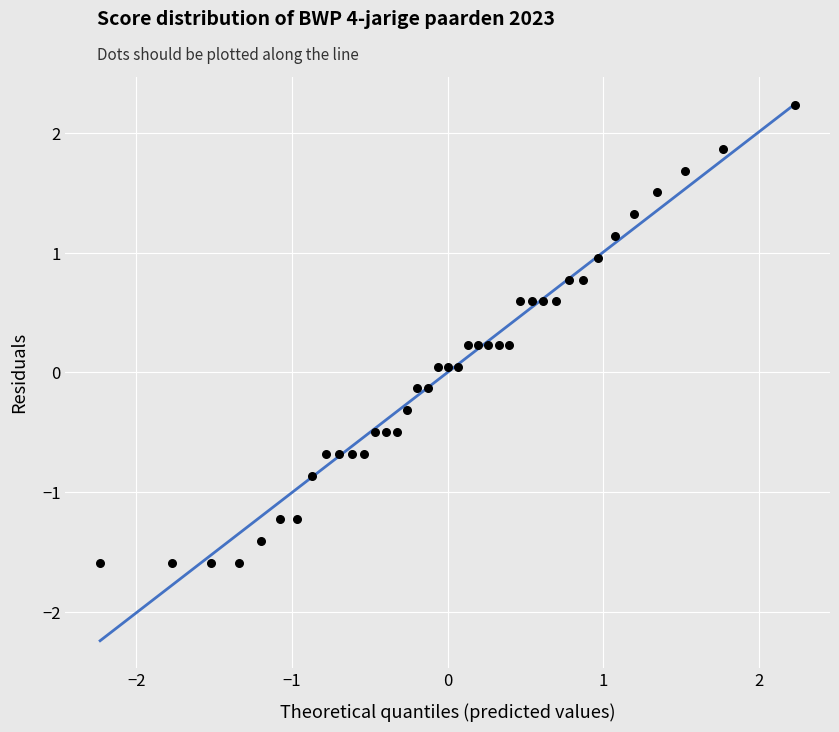

What is the range of Y values (max minus min)?

3.8